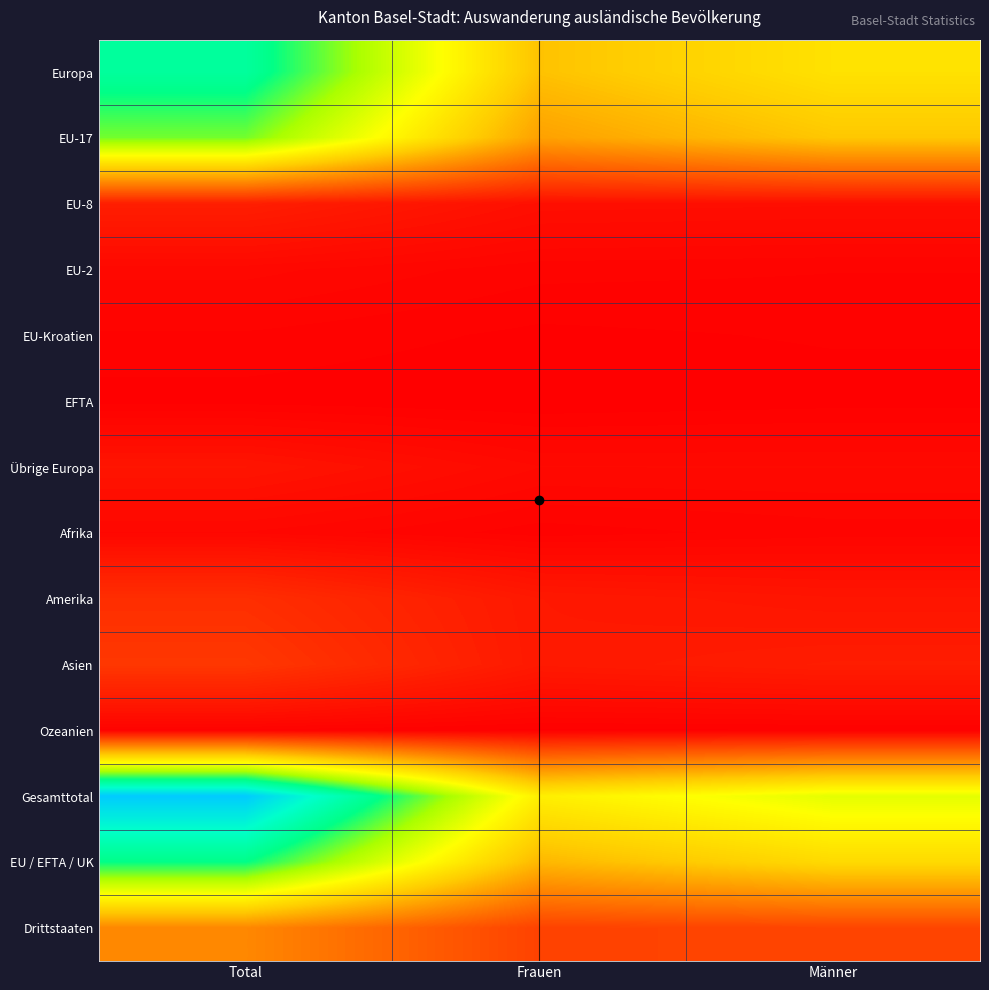

At how many categories does at least one series exceed 1814?

1